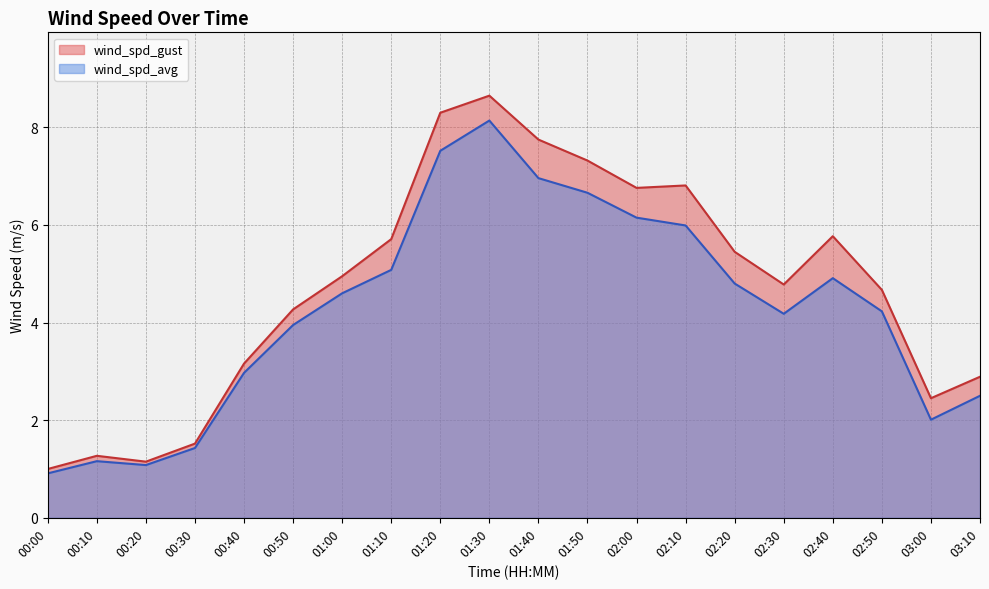

Reading left to right, extract all data points from this chart.

wind_spd_gust: 00:00=1.0	00:10=1.3	00:20=1.1	00:30=1.5	00:40=3.2	00:50=4.3	01:00=5.0	01:10=5.7	01:20=8.3	01:30=8.7	01:40=7.8	01:50=7.3	02:00=6.8	02:10=6.8	02:20=5.5	02:30=4.8	02:40=5.8	02:50=4.7	03:00=2.5	03:10=2.9
wind_spd_avg: 00:00=0.9	00:10=1.2	00:20=1.1	00:30=1.4	00:40=3.0	00:50=4.0	01:00=4.6	01:10=5.1	01:20=7.5	01:30=8.1	01:40=7.0	01:50=6.7	02:00=6.2	02:10=6.0	02:20=4.8	02:30=4.2	02:40=4.9	02:50=4.2	03:00=2.0	03:10=2.5